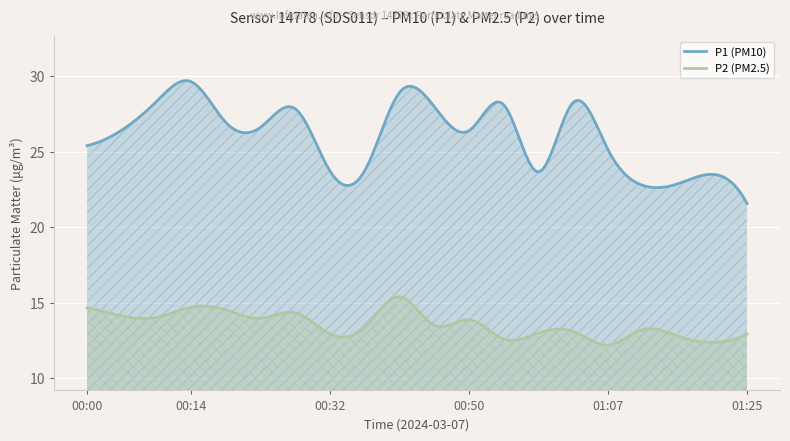

How many lines are shown in the chart?

2